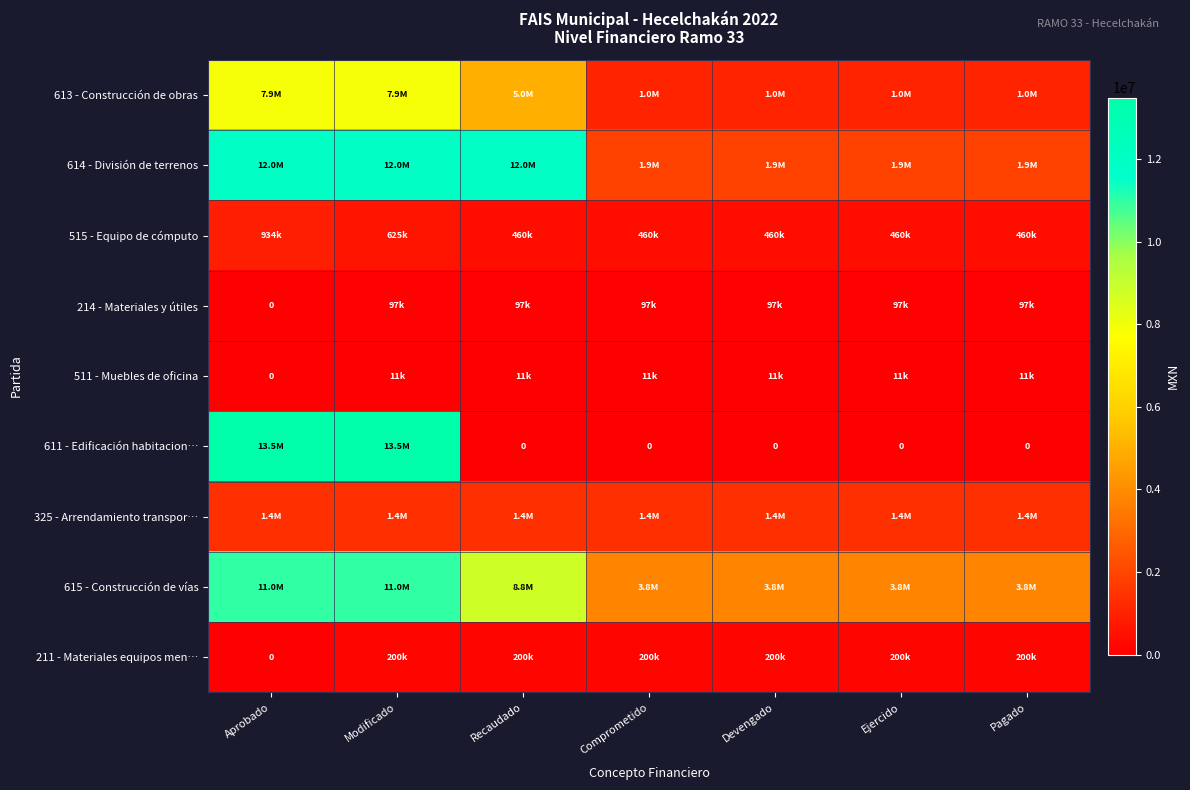

Between Comprometido and Ejercido, which series saw the biggest shift?

613 - Construcción de obras